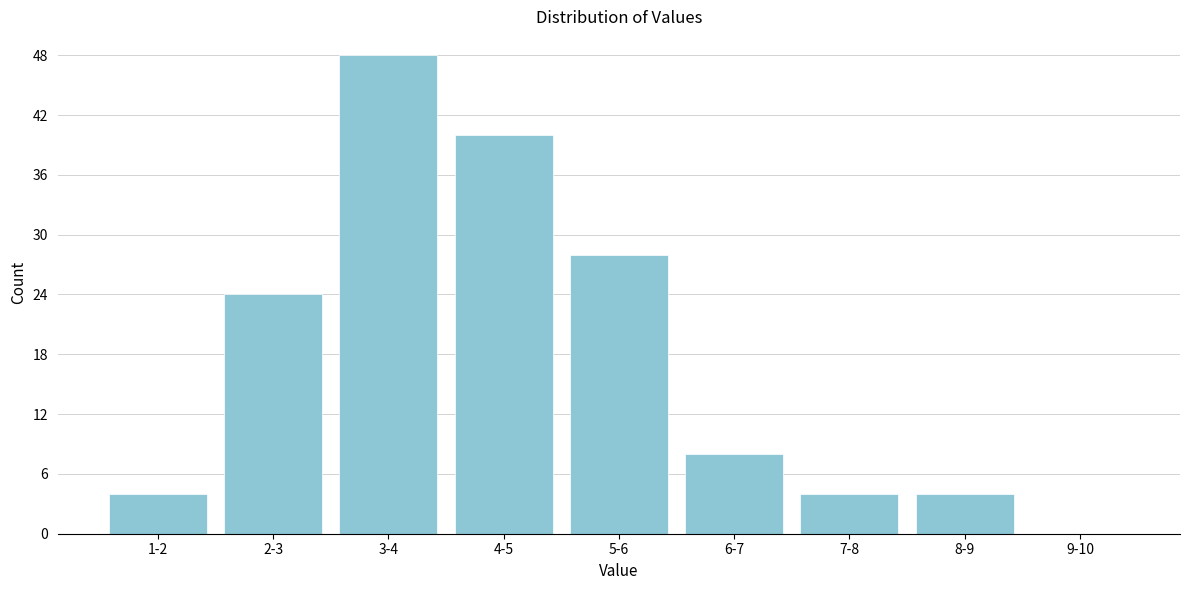

Reading right to left, what are all the values shown in this chart?

9-10=0	8-9=4	7-8=4	6-7=8	5-6=28	4-5=40	3-4=48	2-3=24	1-2=4